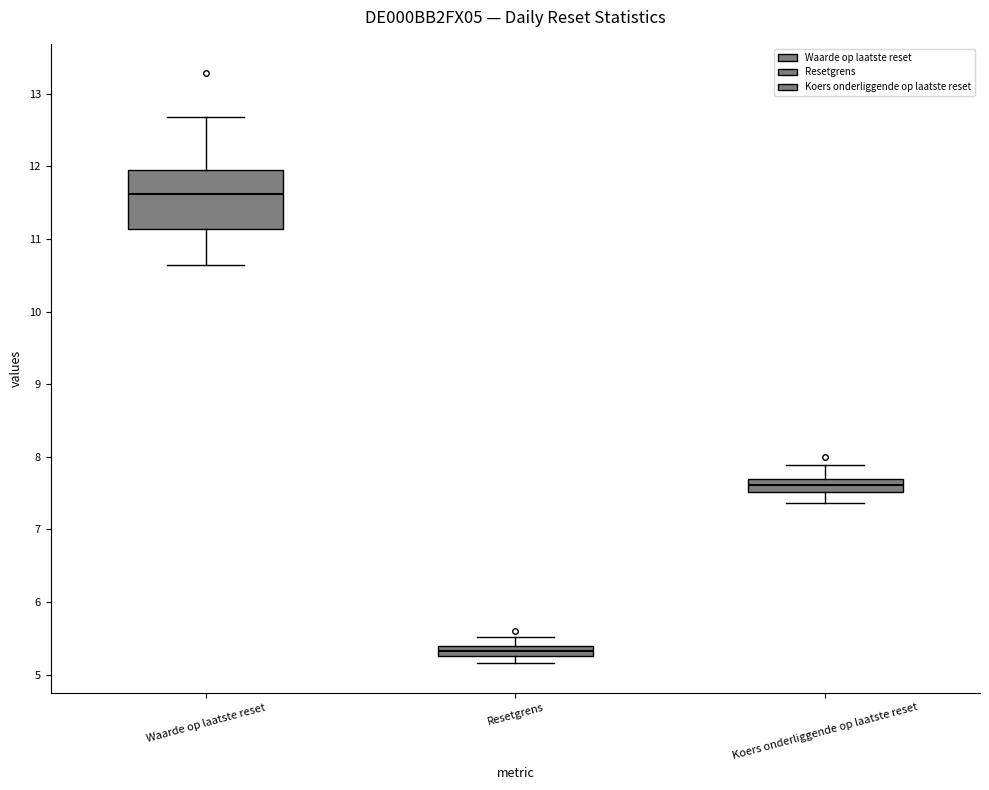

Where is the upper edge of the box for Waarde op laatste reset on the y-axis? The values are not printed on the chart, so give them approximately, as read against the axis.

12.0